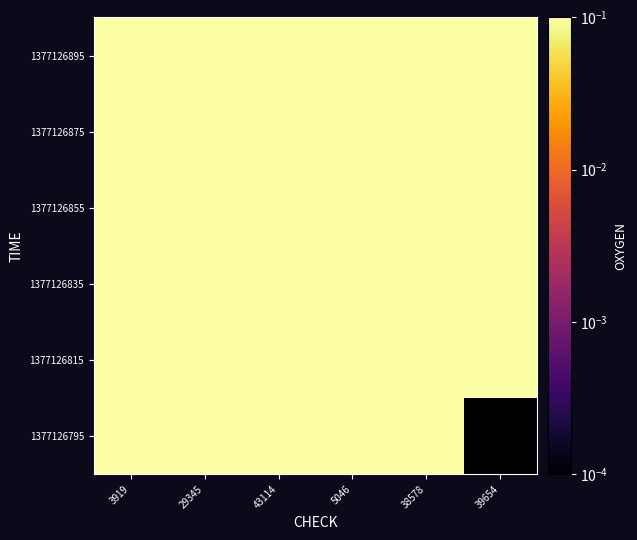

At how many categories does at least one series exceed 0?

6